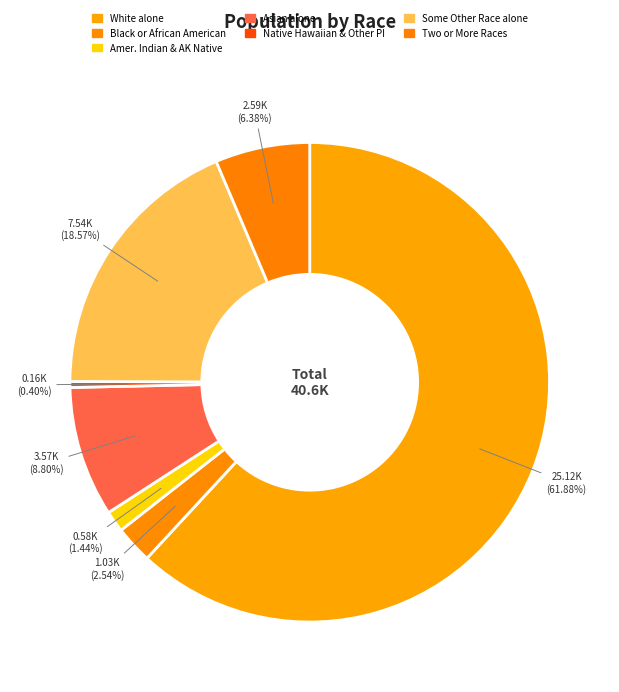

What is the majority slice?

White alone